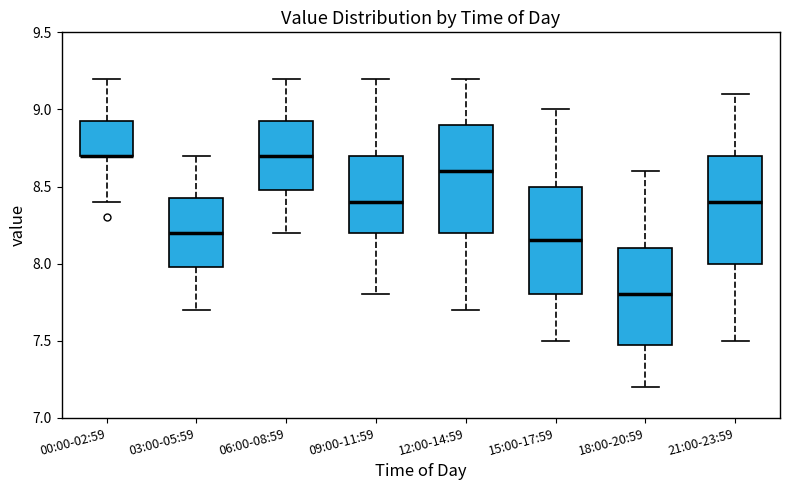

Reading left to right, read every box against the y-axis: the position of its median line, the range the box covers, and the ends of its whiskers. The values are not printed on the chart, so give them approximately, as read against the axis.

00:00-02:59: median 8.70 (drawn on the box's lower edge), box 8.70 to 8.95, whiskers 8.40 to 9.20
03:00-05:59: median 8.20, box 8.00 to 8.45, whiskers 7.70 to 8.70
06:00-08:59: median 8.70, box 8.50 to 8.95, whiskers 8.20 to 9.20
09:00-11:59: median 8.40, box 8.20 to 8.70, whiskers 7.80 to 9.20
12:00-14:59: median 8.60, box 8.20 to 8.90, whiskers 7.70 to 9.20
15:00-17:59: median 8.15, box 7.80 to 8.50, whiskers 7.50 to 9.00
18:00-20:59: median 7.80, box 7.50 to 8.10, whiskers 7.20 to 8.60
21:00-23:59: median 8.40, box 8.00 to 8.70, whiskers 7.50 to 9.10